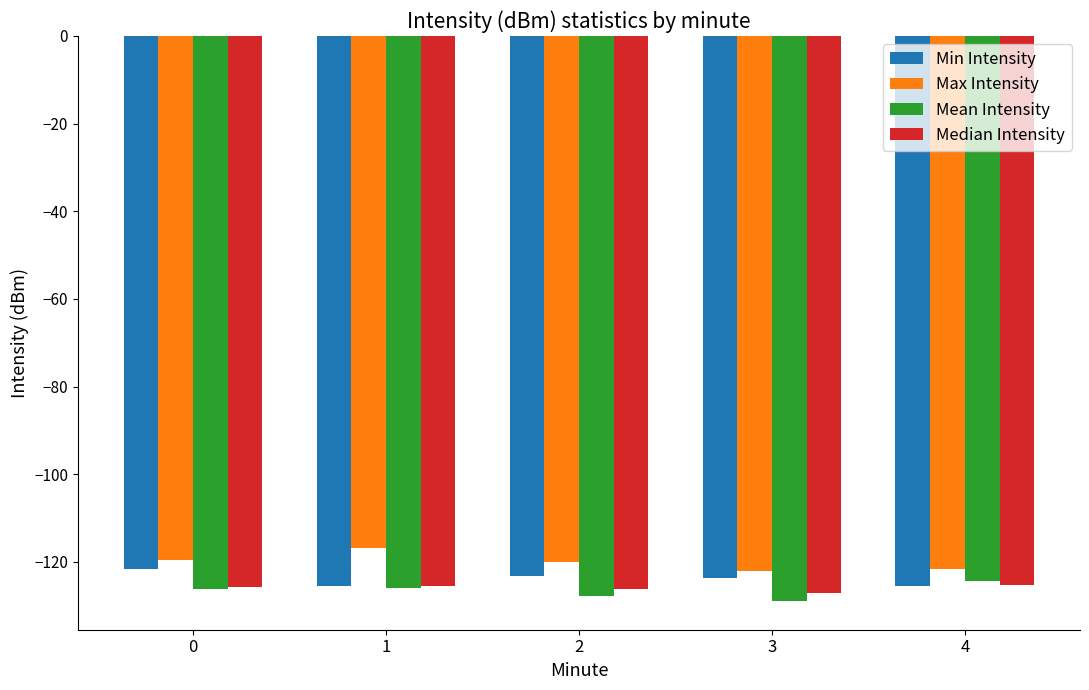

Which category has the lowest value across all series?

3